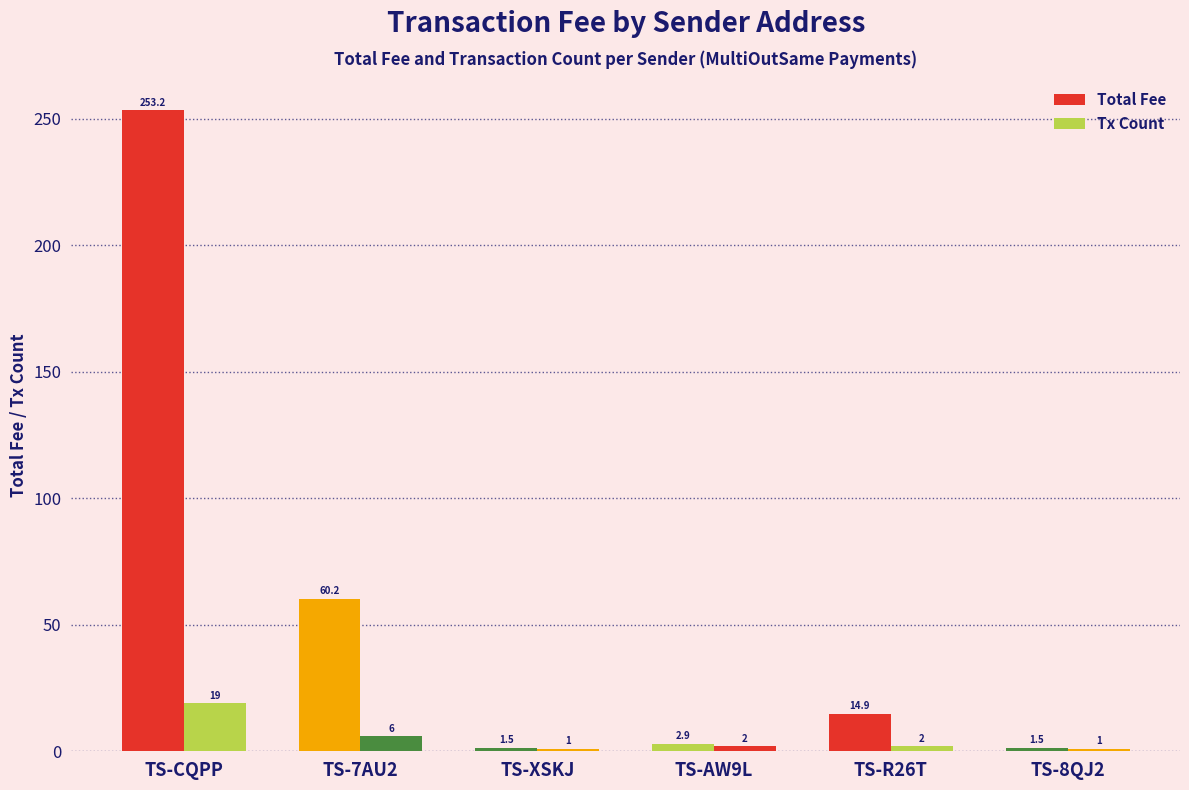

At TS-AW9L, list the series in order from smallest to largest.

Tx Count, Total Fee